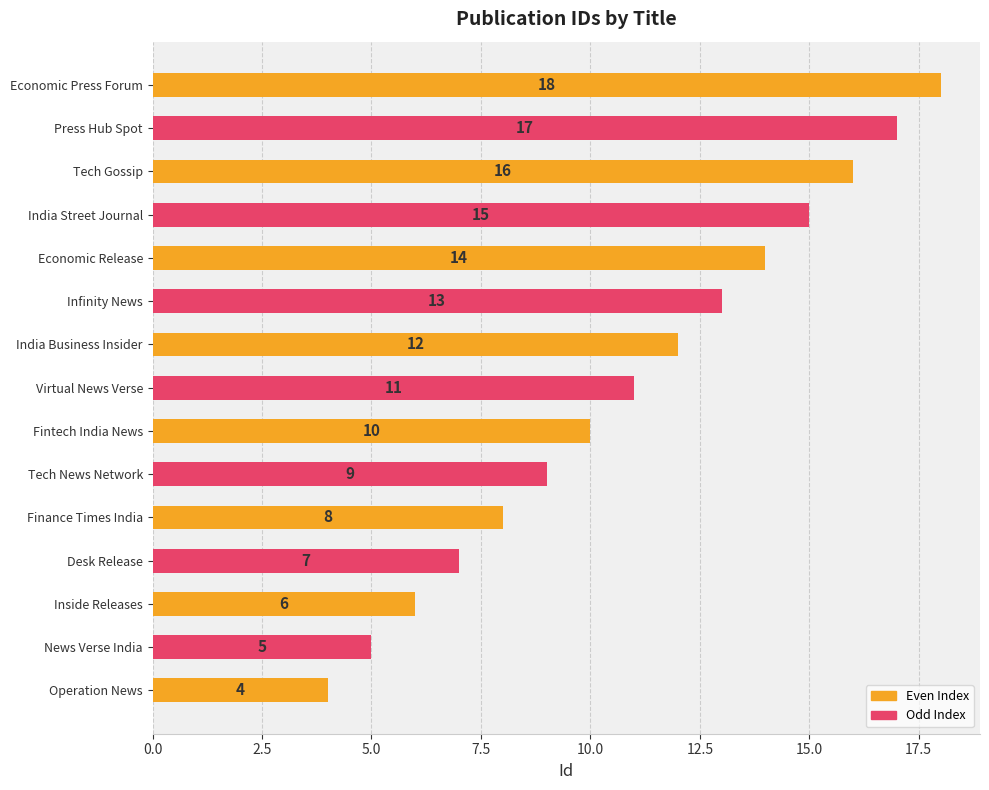

How many distinct data groups are displayed?

1